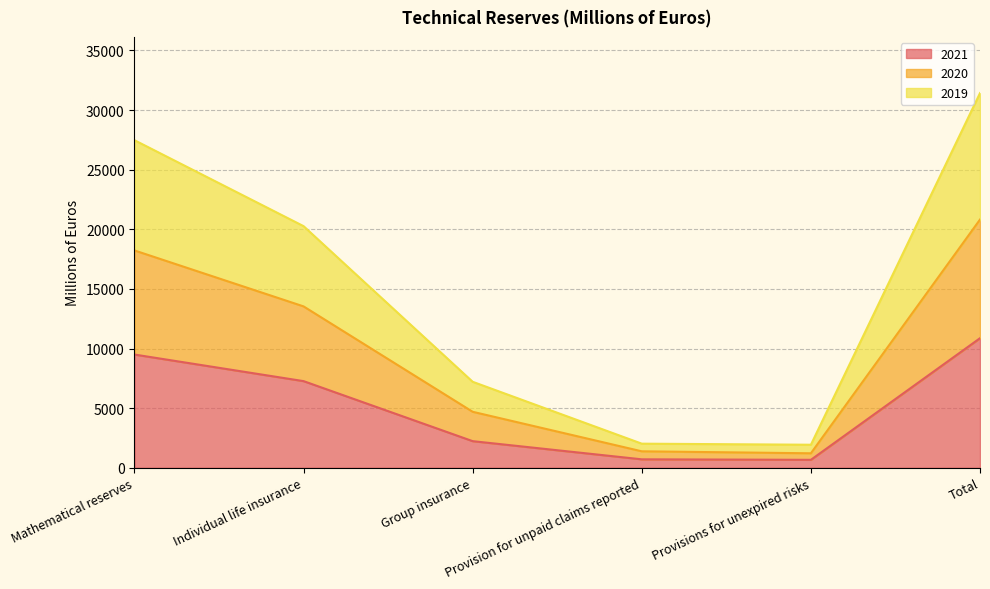

What is the total value across all series at Provision for unpaid claims reported?

4103